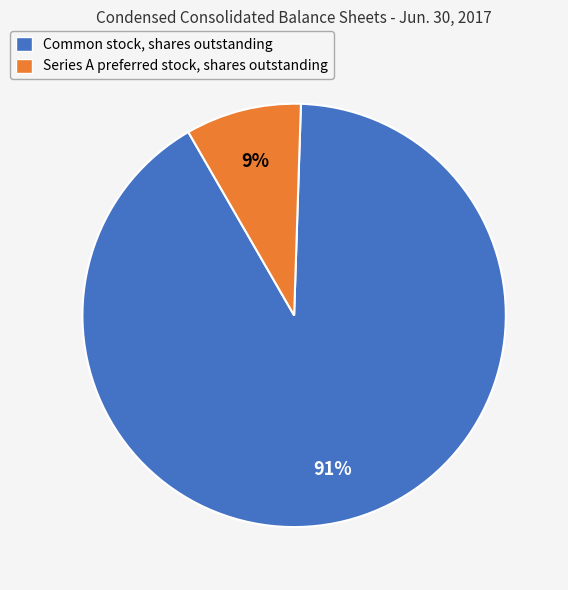

Which slice is the smallest?

Series A preferred stock, shares outstanding